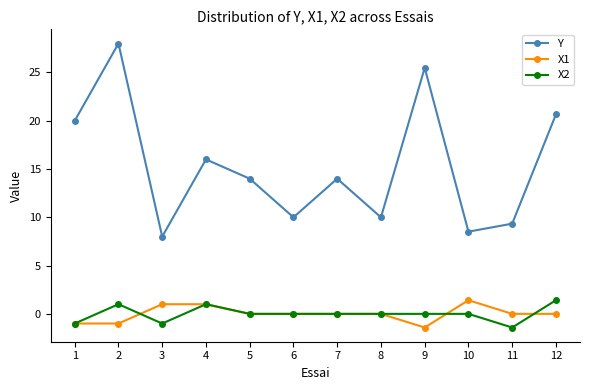

What is the smallest value displayed?

-1.4